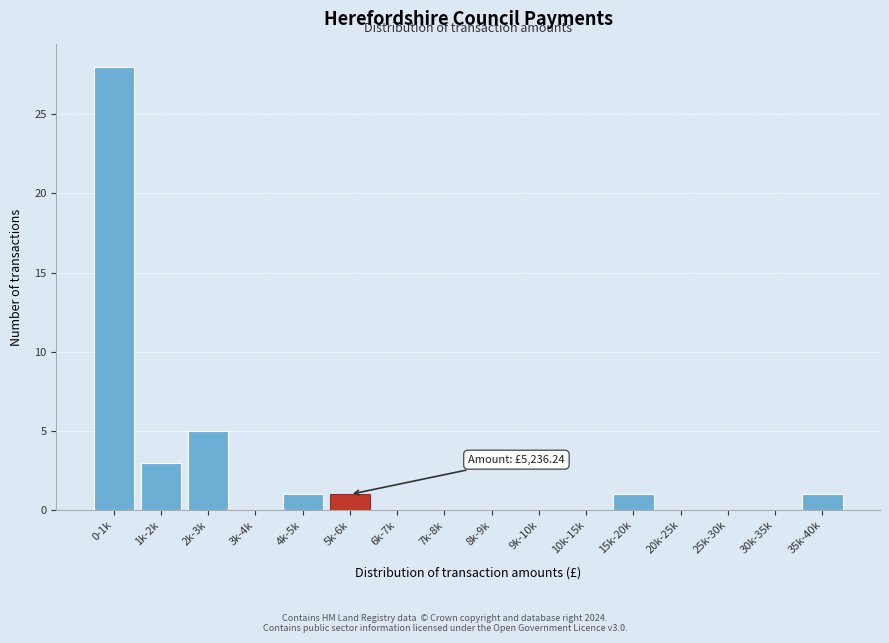

Reading left to right, what are all the values shown in this chart?

0-1k=28	1k-2k=3	2k-3k=5	3k-4k=0	4k-5k=1	5k-6k=1	6k-7k=0	7k-8k=0	8k-9k=0	9k-10k=0	10k-15k=0	15k-20k=1	20k-25k=0	25k-30k=0	30k-35k=0	35k-40k=1